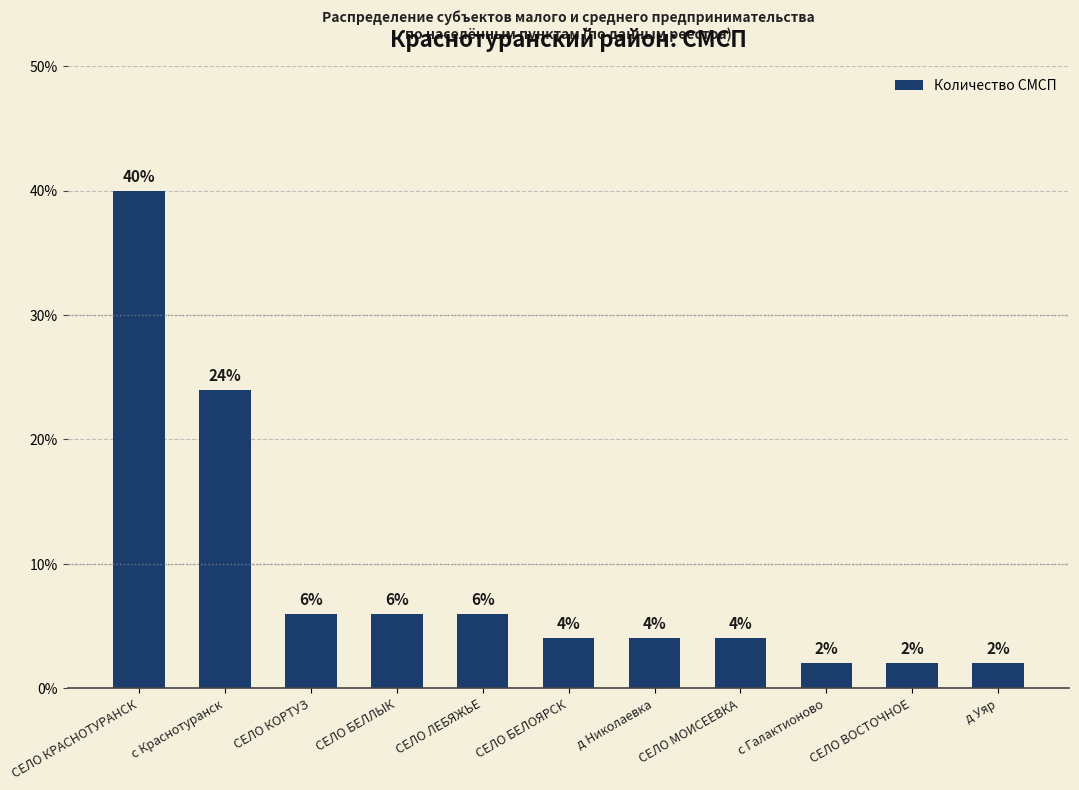

What is the value of the 2nd bar from the left?

24